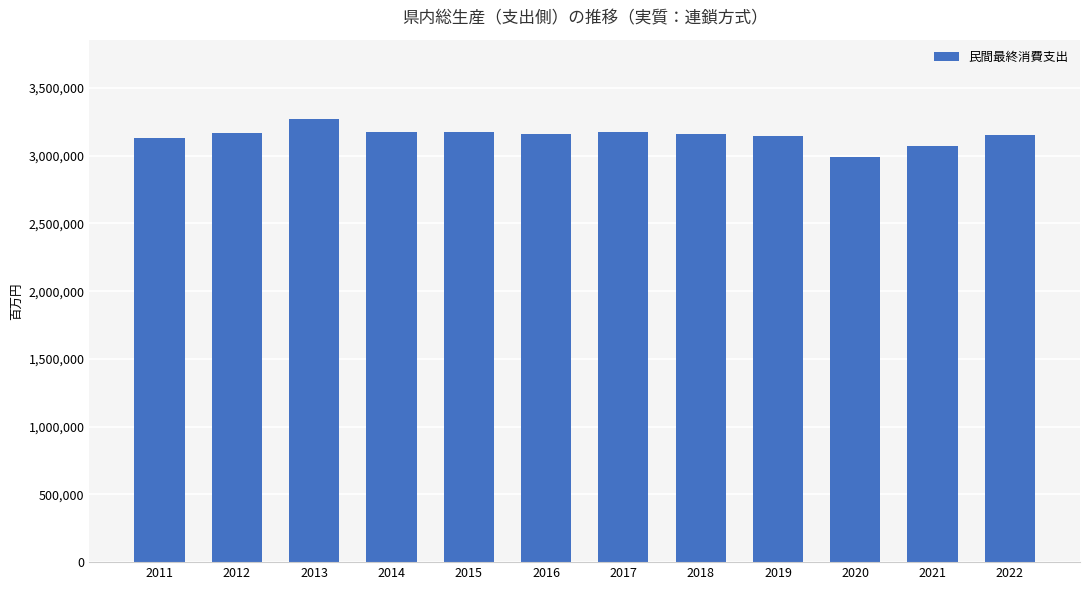

What is the value of the 3rd bar from the left?

3268679